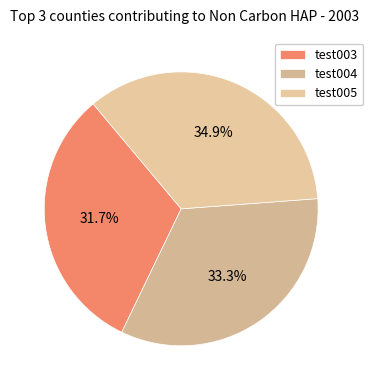

How much of the chart is everything except test003?

68.3%